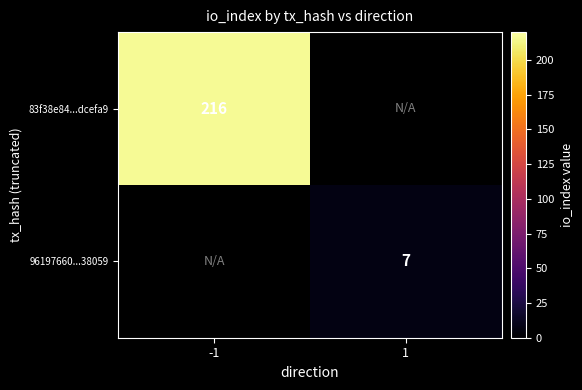

True or false: 83f38e84...dcefa9 has a value of 291 at -1.

False